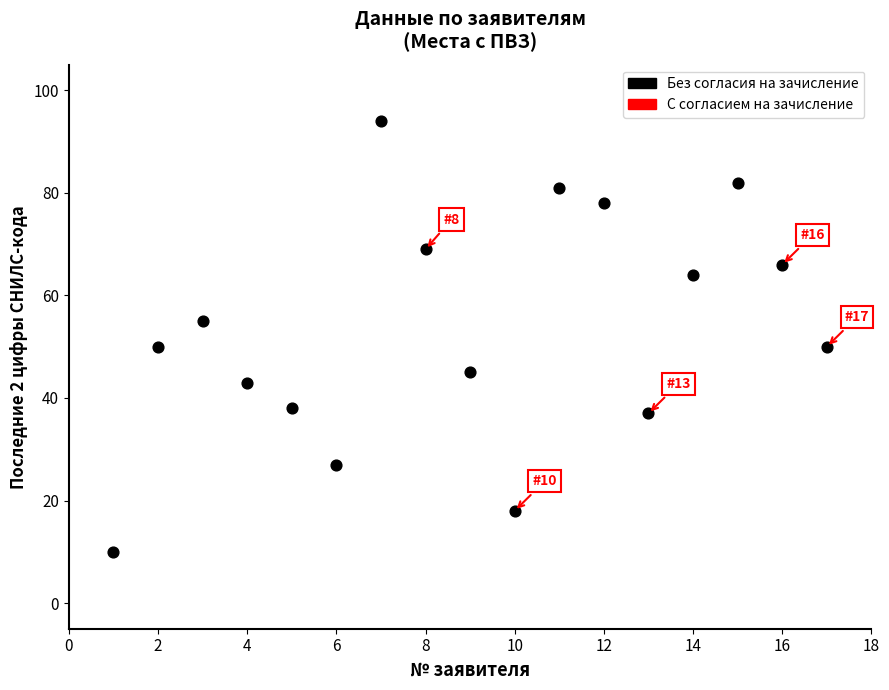

What is the range of Y values (max minus min)?

84